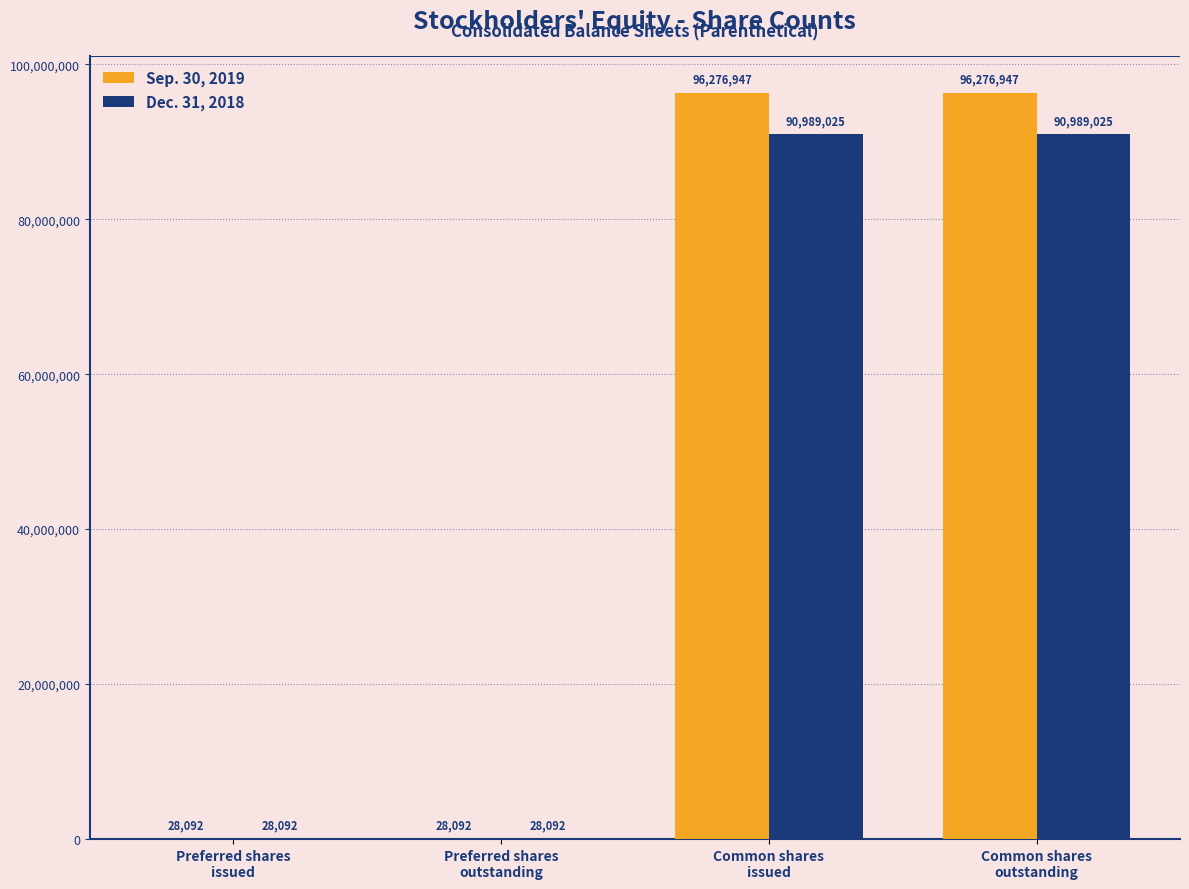

Which series has the largest total across all categories?

Sep. 30, 2019